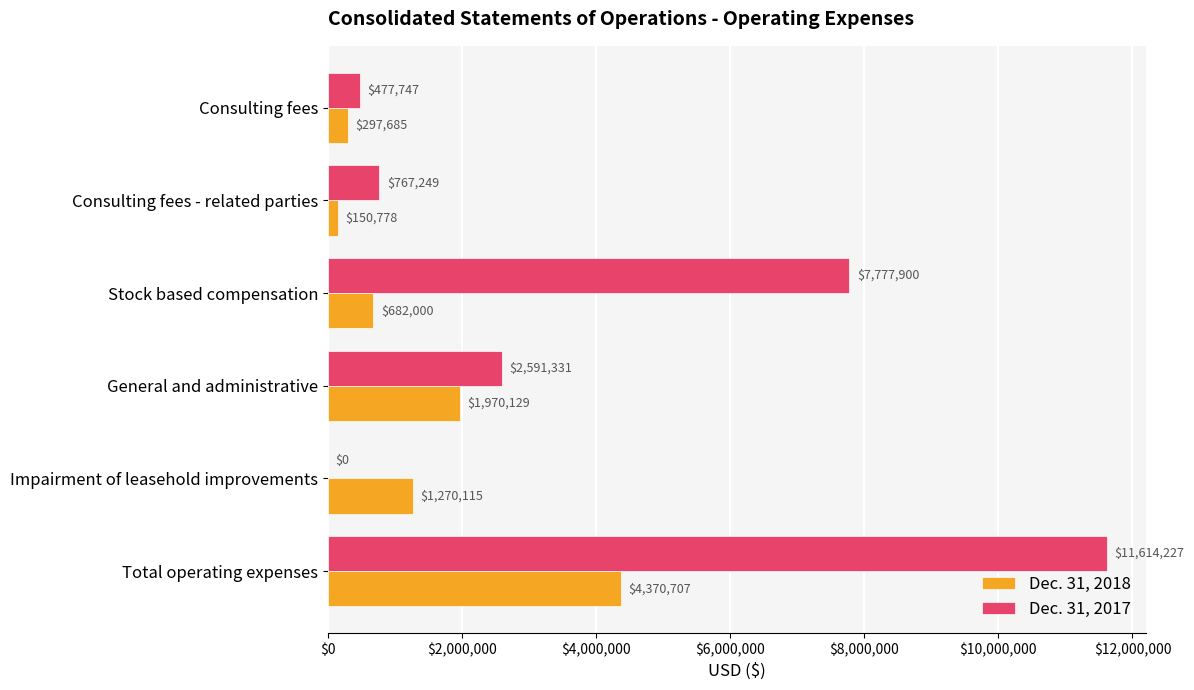

True or false: Dec. 31, 2017 has a value of 1322560 at Consulting fees - related parties.

False